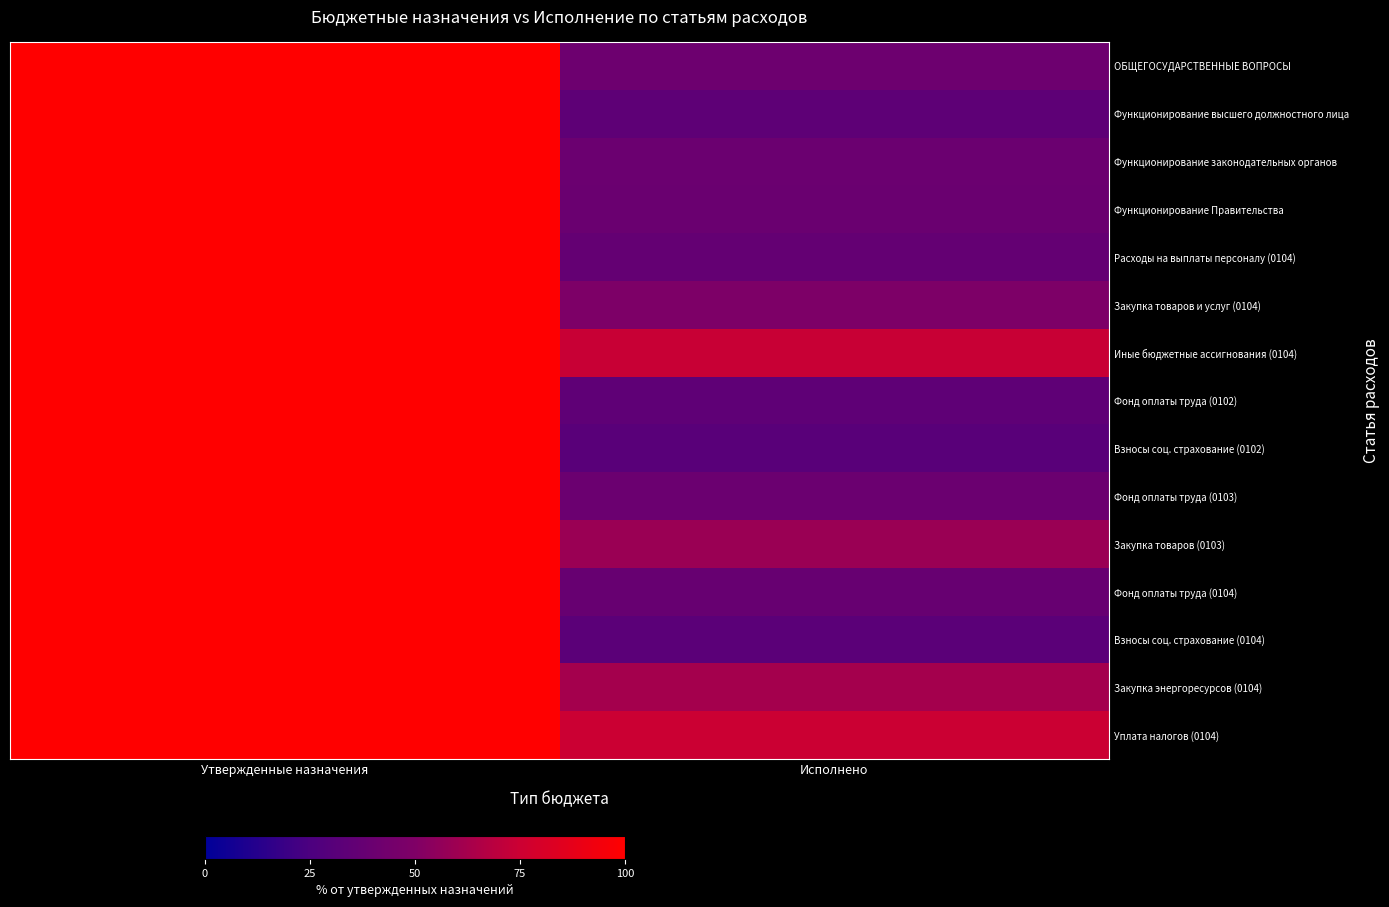

How many series are shown in this chart?

15